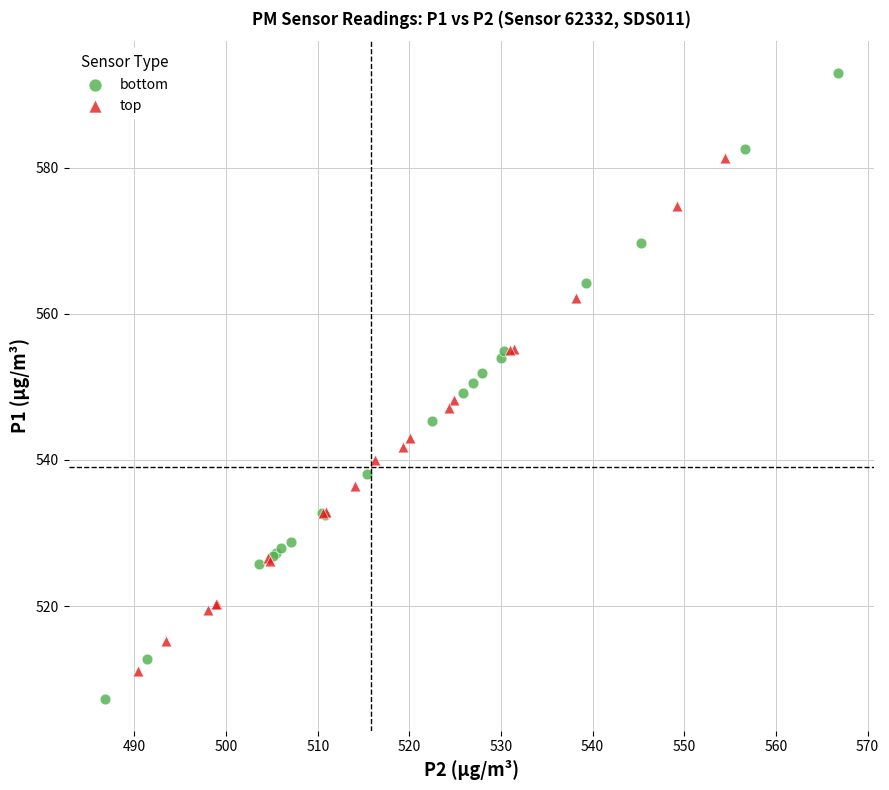

Which series has the widest spread of Y values?

bottom